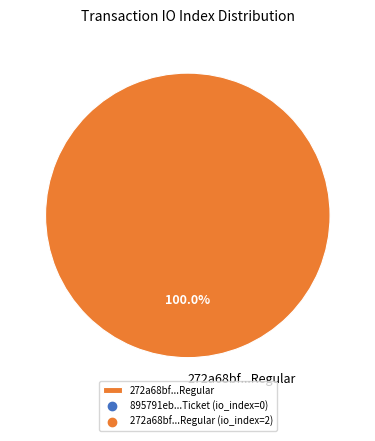

Which slice represents more than half of the pie?

272a68bf...Regular